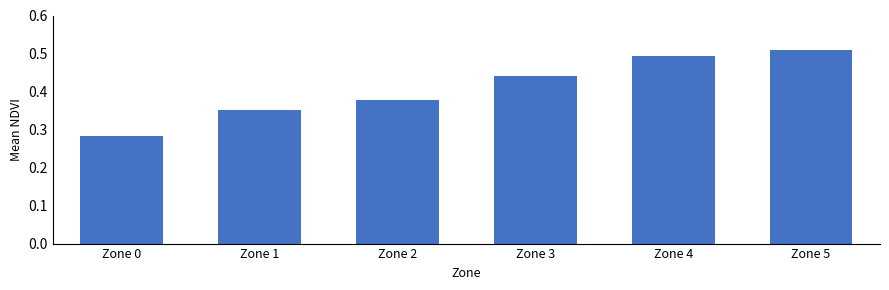

Is it true that the value at Zone 3 is 0.8?

False